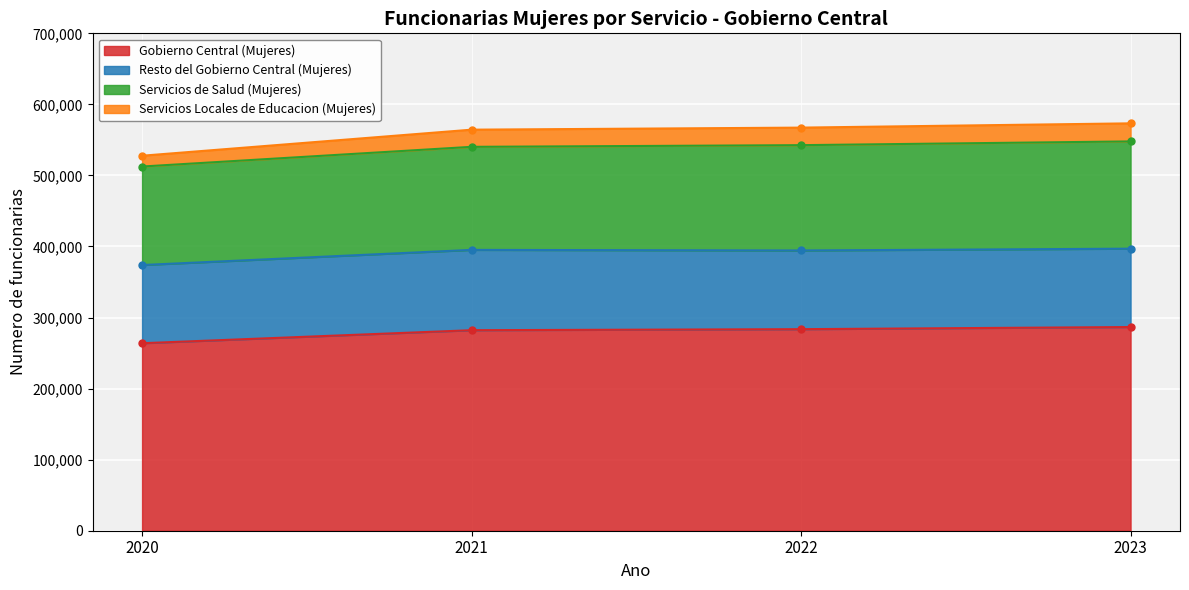

The value of Gobierno Central (Mujeres) at 2021 is 100037. True or false?

False